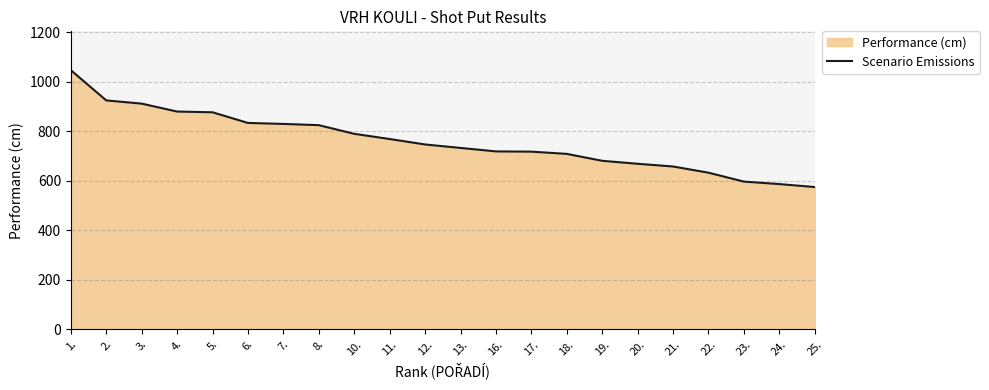

True or false: the data has more than 0 interior local peaks.

False